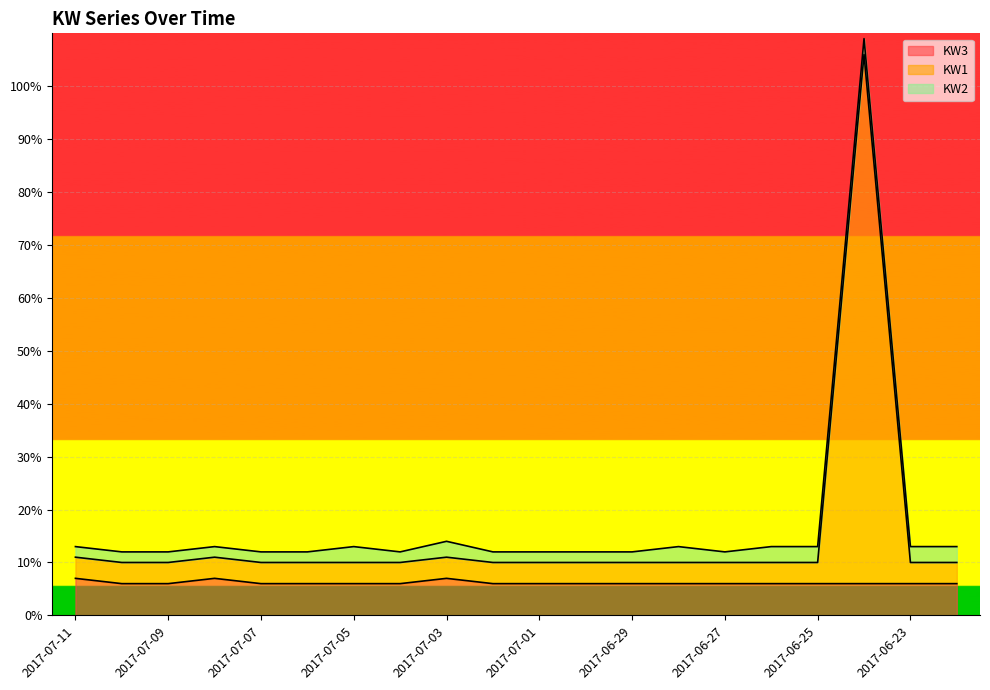

In KW3, how many points are higher than both neighbors (excluding endpoints)?

2